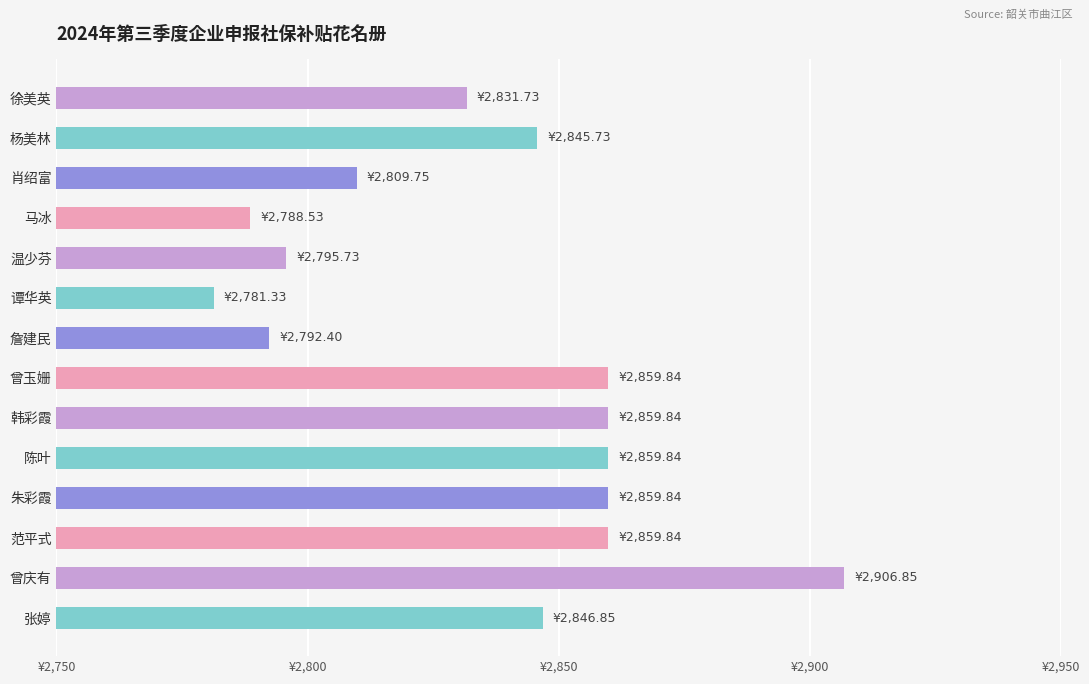

Which category has the lowest value across all series?

谭华英